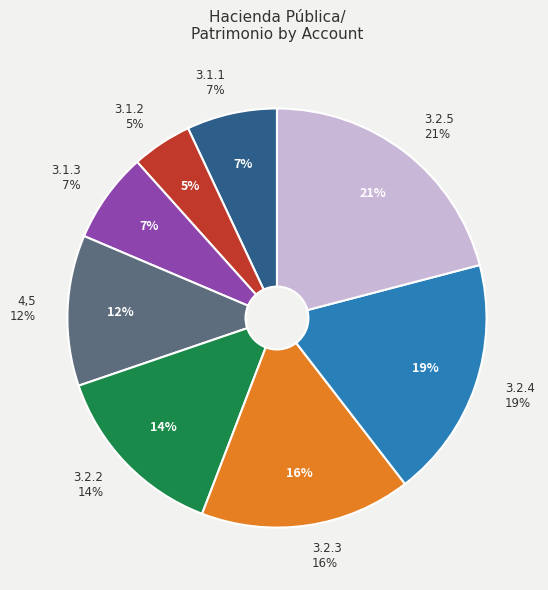

How many segments does this pie chart have?

8